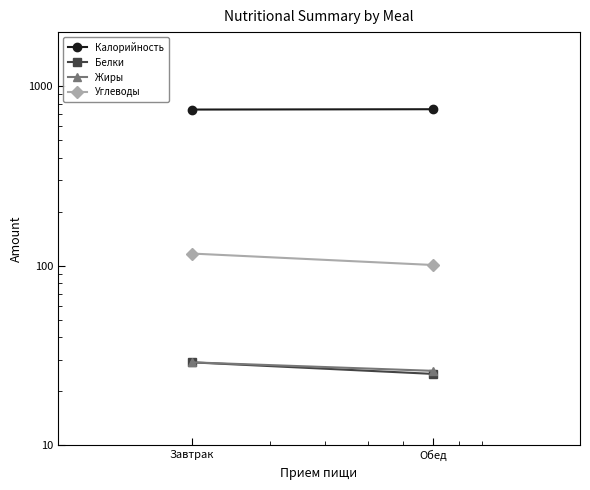

Reading left to right, extract all data points from this chart.

Калорийность: Завтрак=741.0	Обед=744.2
Белки: Завтрак=29.0	Обед=25.0
Жиры: Завтрак=29.0	Обед=26.0
Углеводы: Завтрак=117.0	Обед=101.0